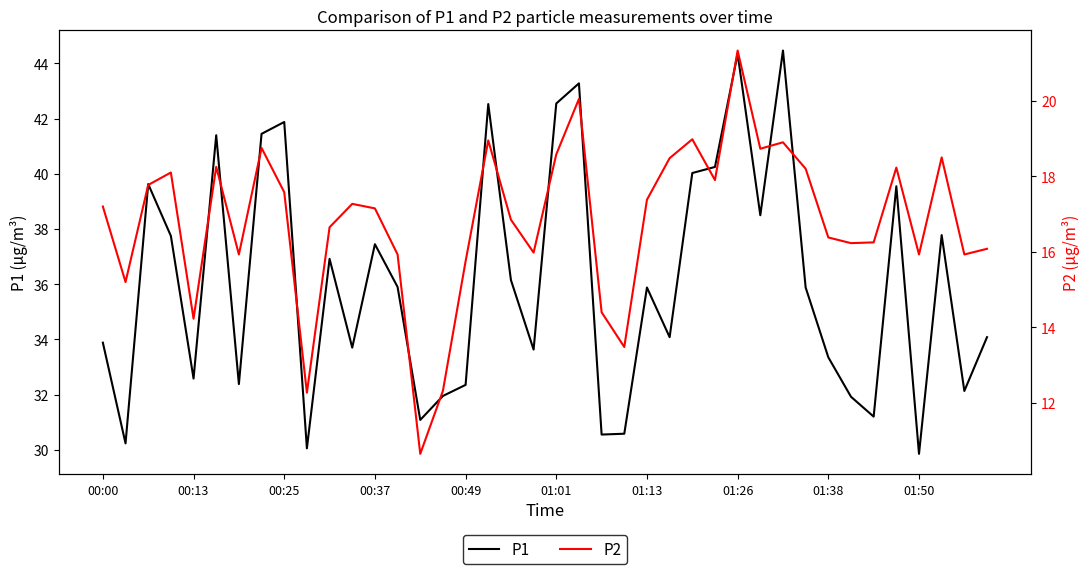

True or false: P1 and P2 cross at least once.

False